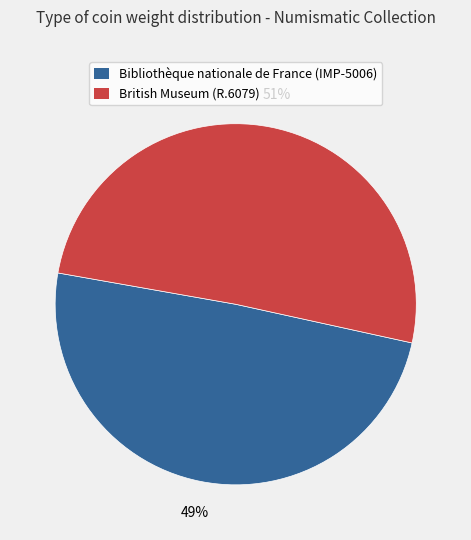

To the nearest percent, what is the combined percentage of Bibliothèque nationale de France (IMP-5006) and British Museum (R.6079)?

100%